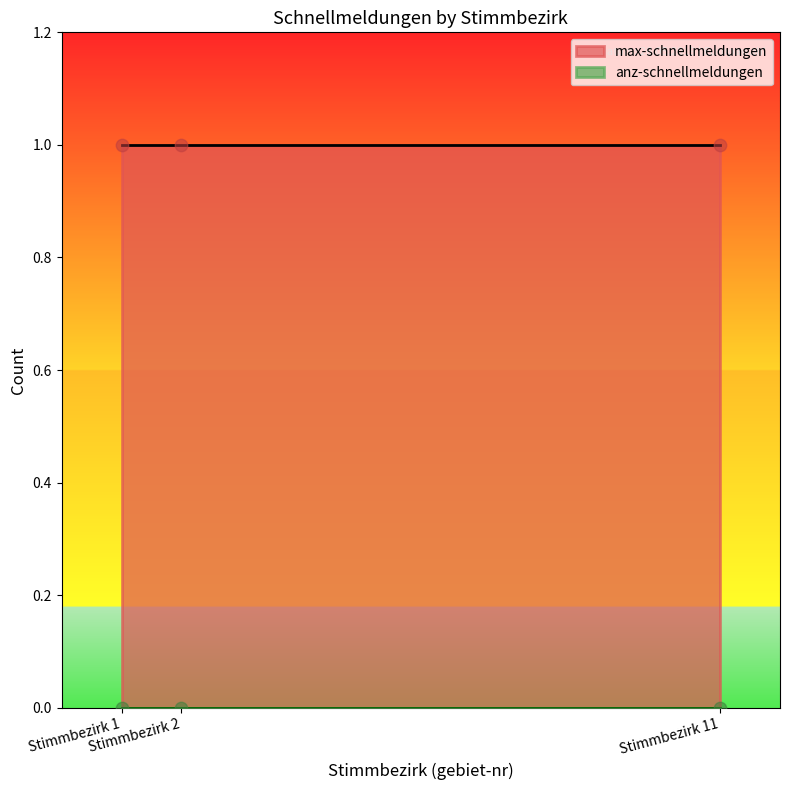

At which category is the sum across all series the highest?

Stimmbezirk 1